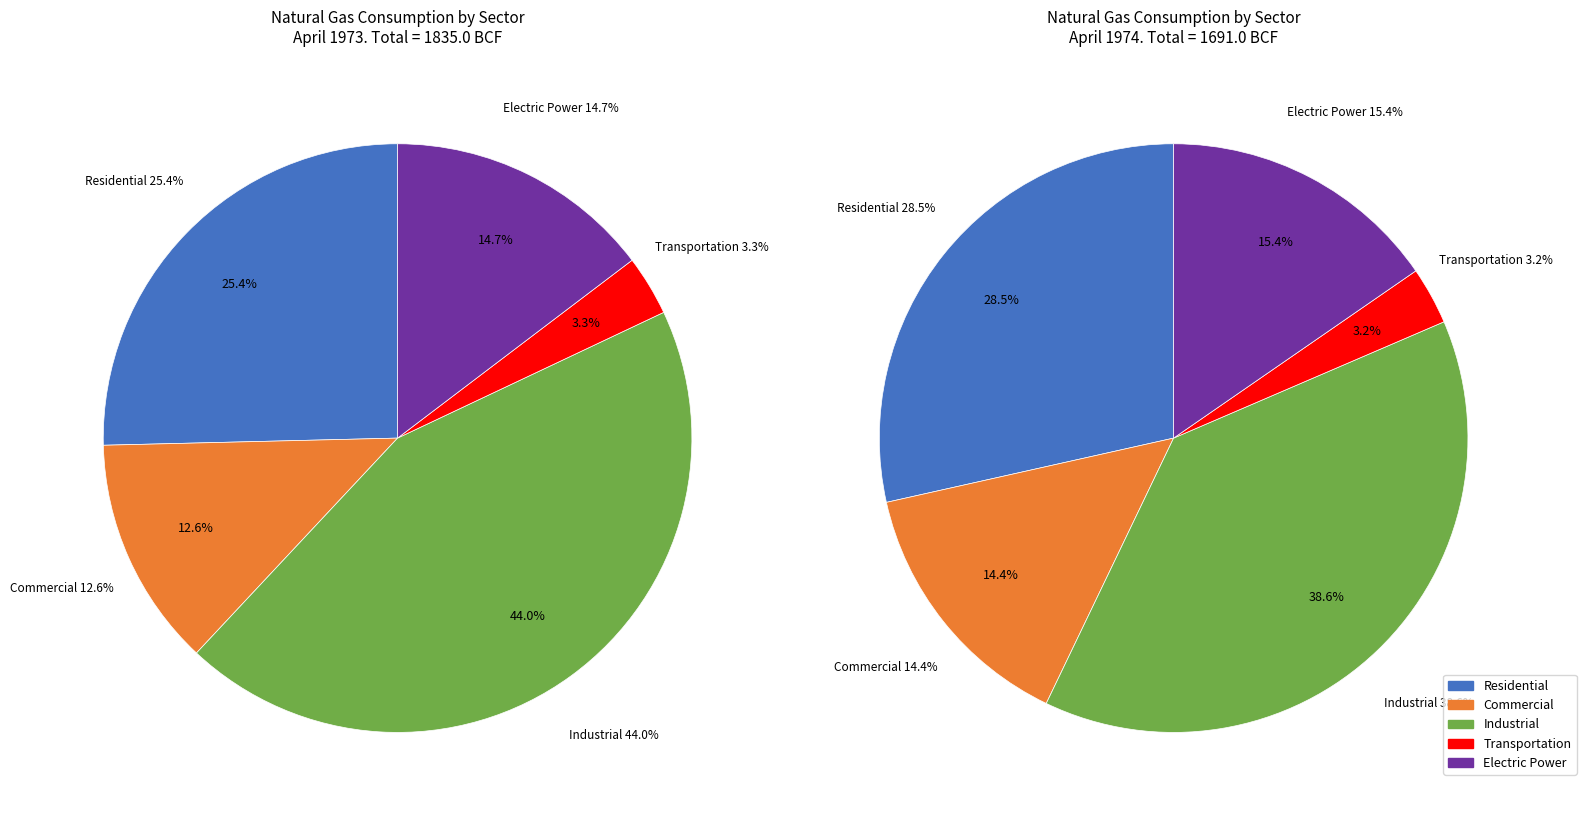

To the nearest percent, what is the difference between the largest and smallest slice percentages?

41%